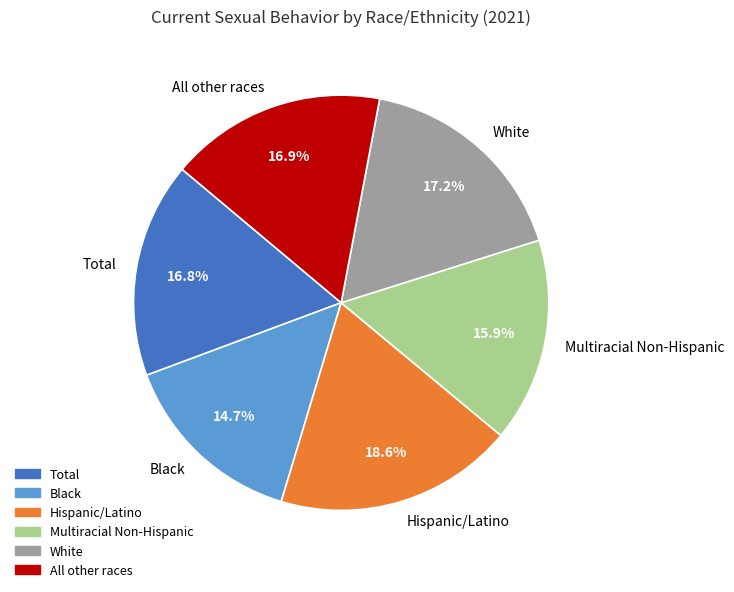

True or false: White accounts for 2% of the total.

False